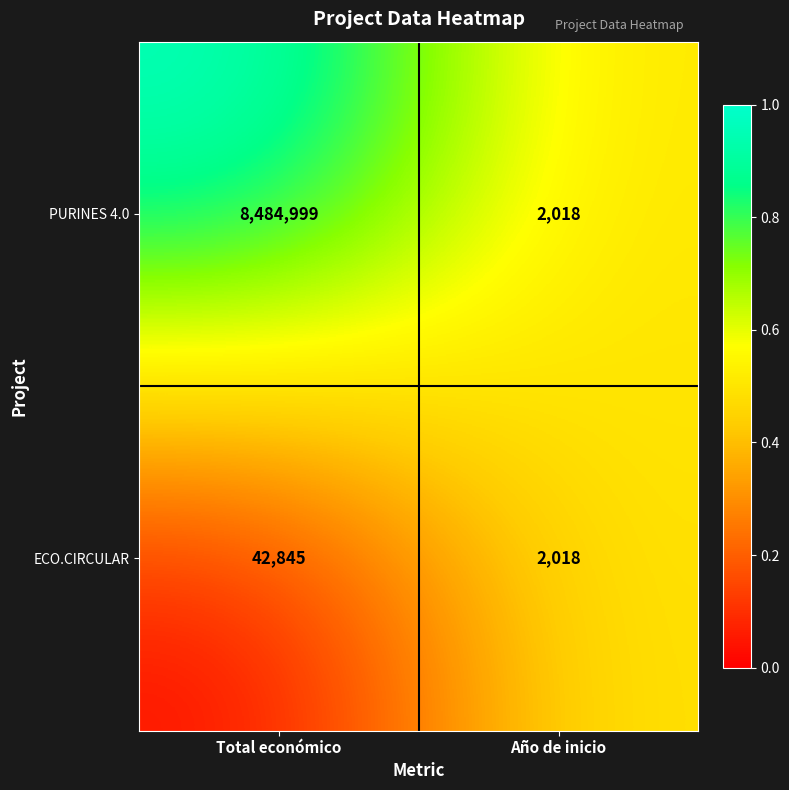

Rank the series by their average value, from highest to lowest.

PURINES 4.0, ECO.CIRCULAR